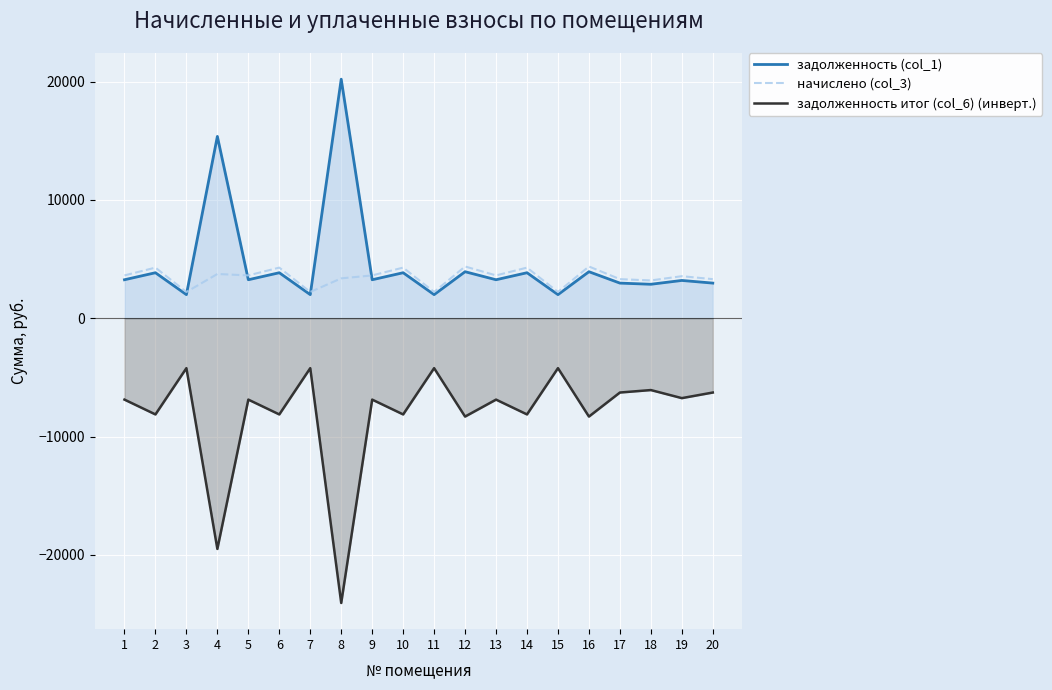

In задолженность (col_1), how many points are lower than both neighbors (excluding endpoints)?

8